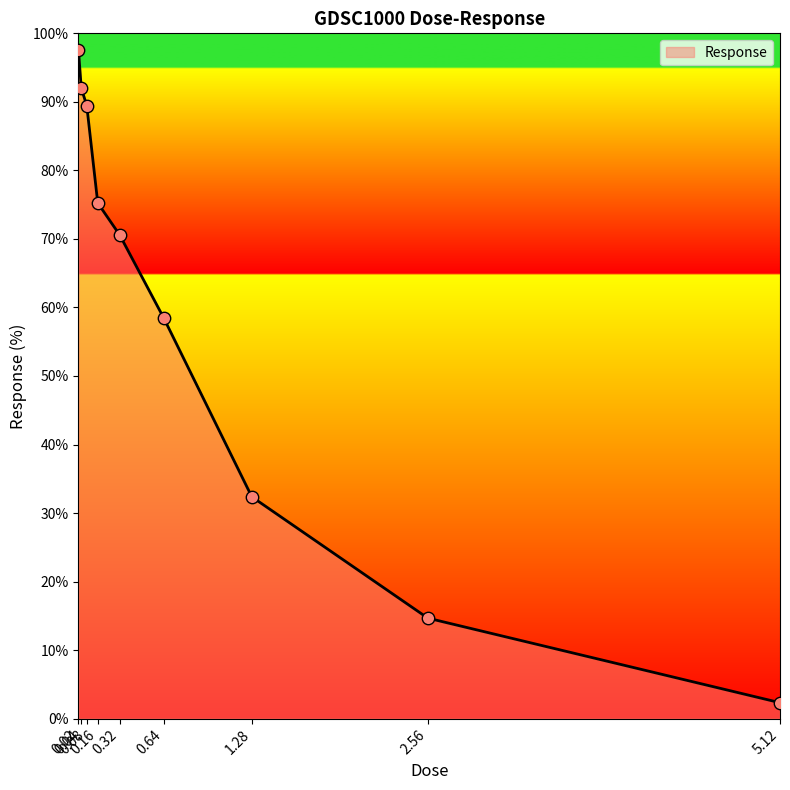

Between 0.32 and 0.16, which is larger?

0.16